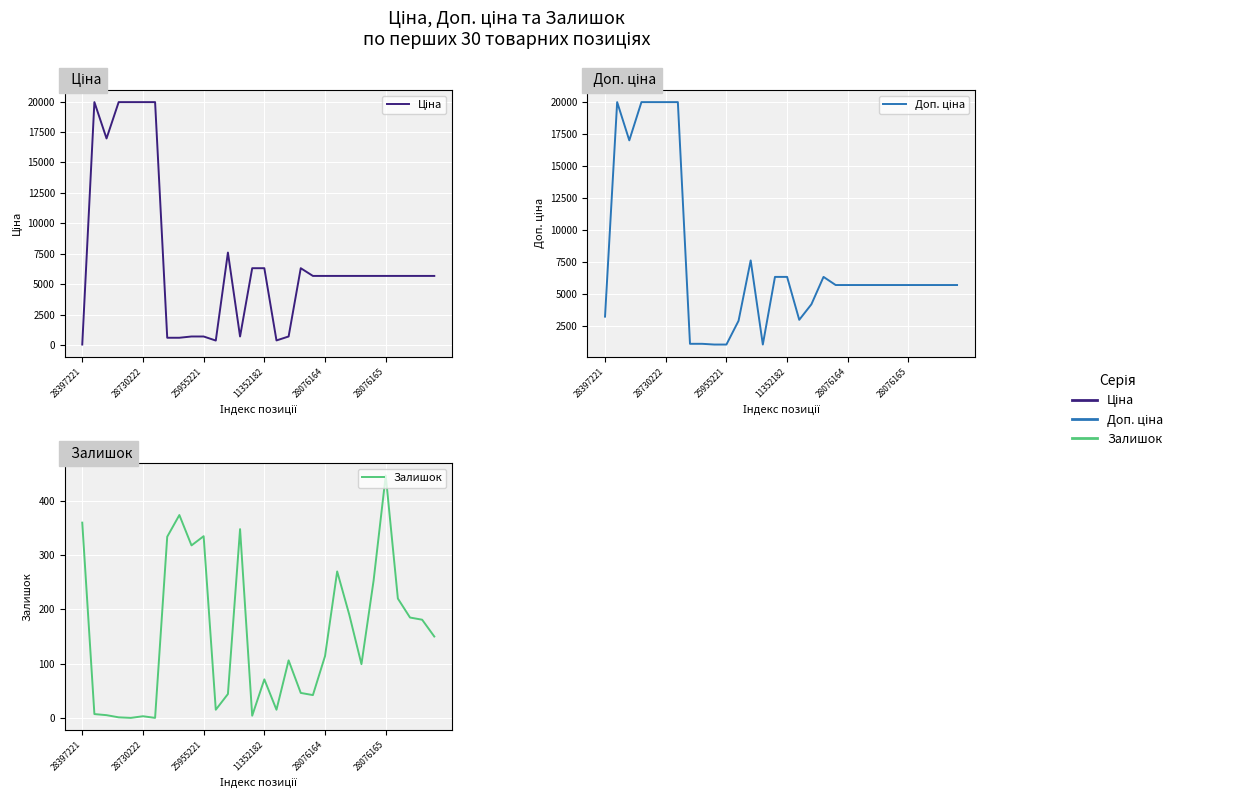

How many data points in Залишок are less than 114?

15